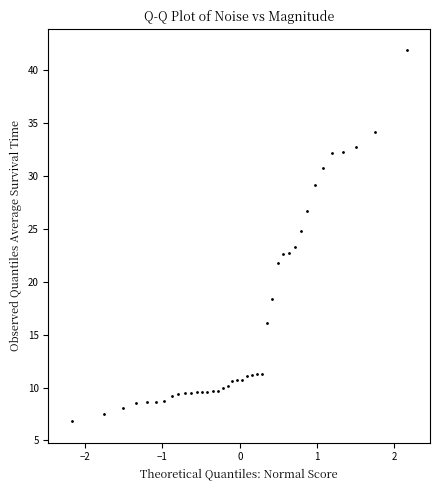

What is the range of X values (max minus min)?

4.3